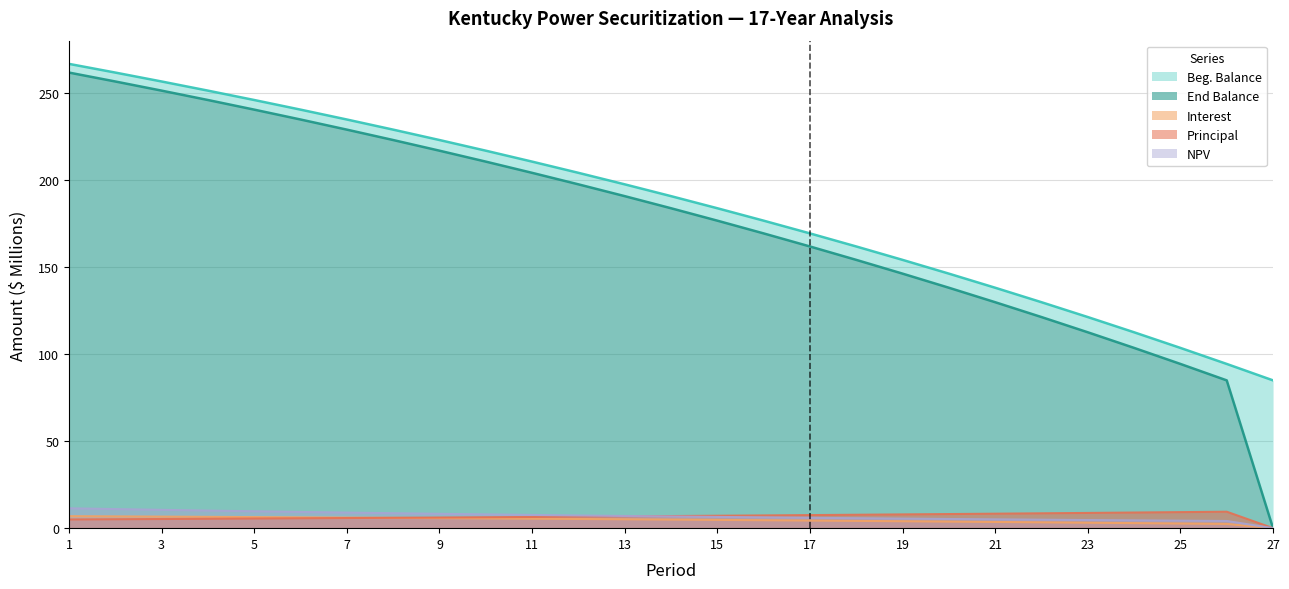

The NPV series shows 7.9 at 10. True or false?

True